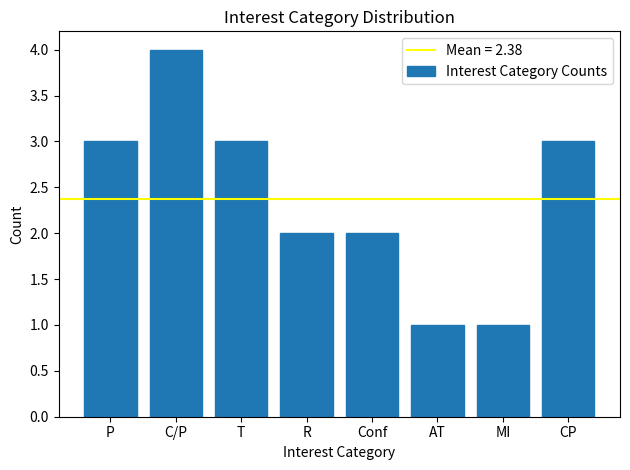

Reading left to right, what are all the values shown in this chart?

3	4	3	2	2	1	1	3